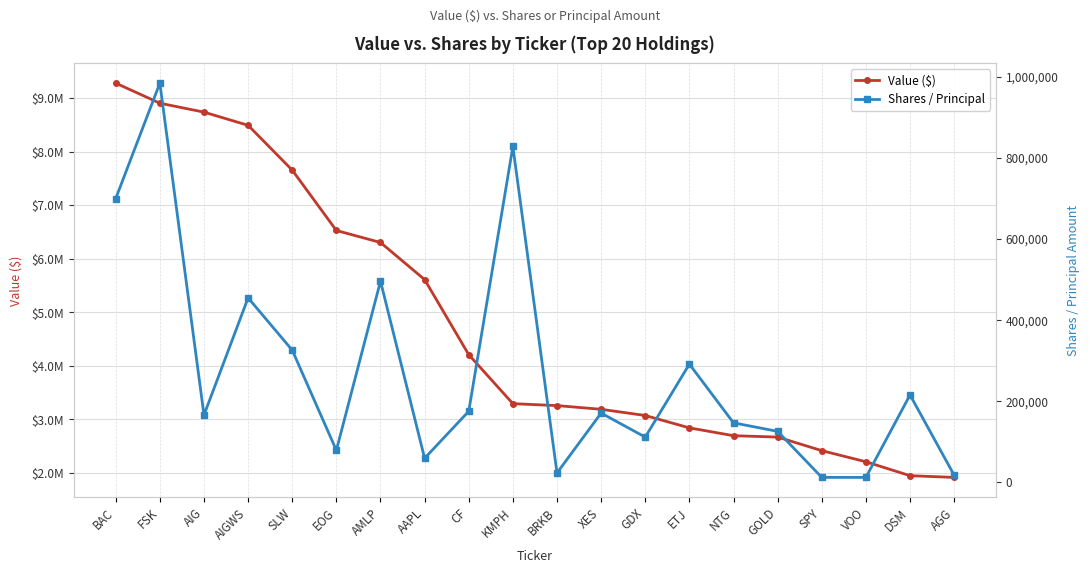

Rank the series by their maximum value, from lowest to highest.

Shares / Principal, Value ($)